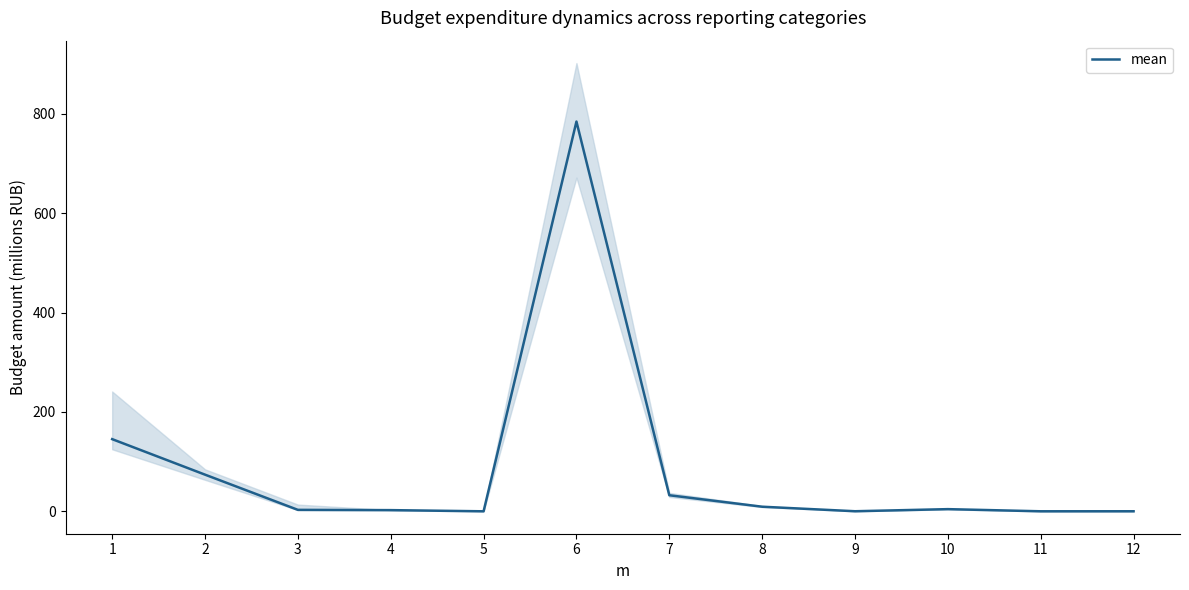

How many points are lower than both their immediate neighbors (excluding endpoints)?

3